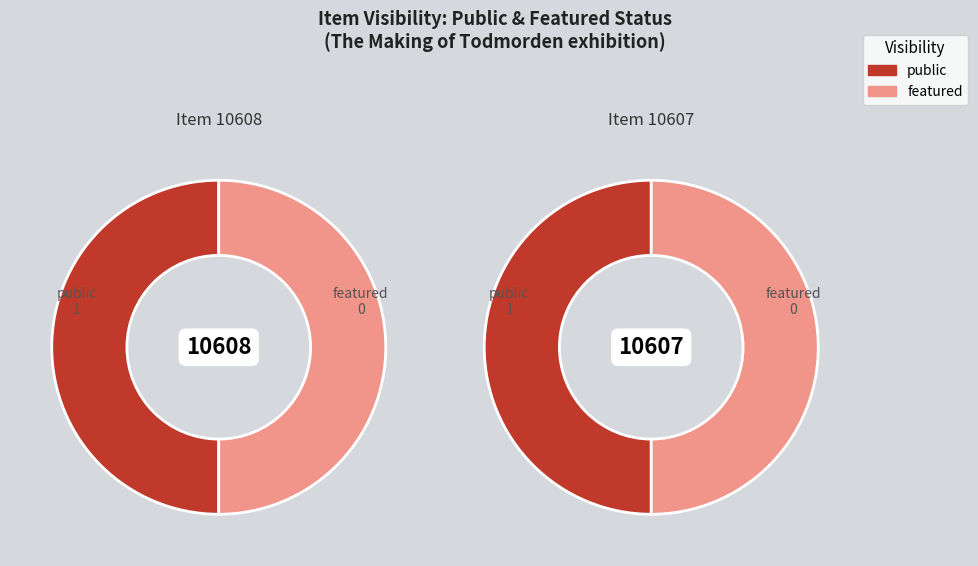

How many segments does this pie chart have?

2